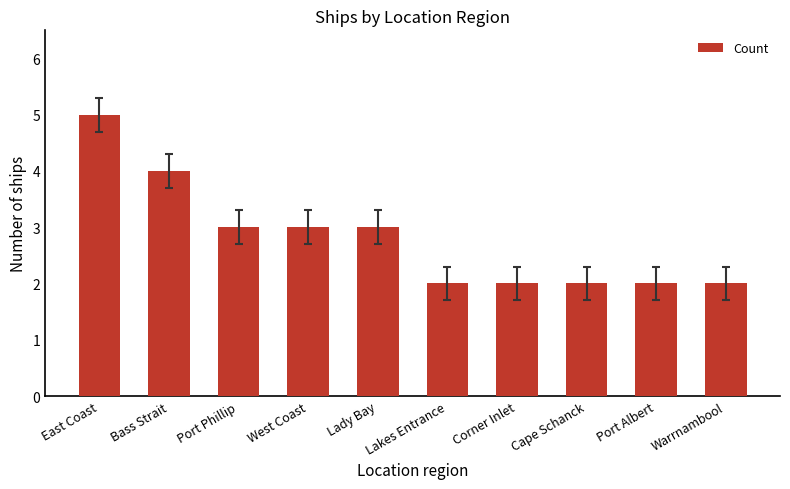

Count the number of categories in the chart.

10